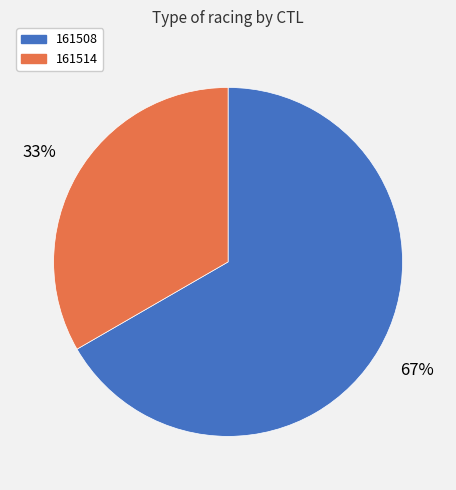

To the nearest percent, what is the average slice percentage?

50%